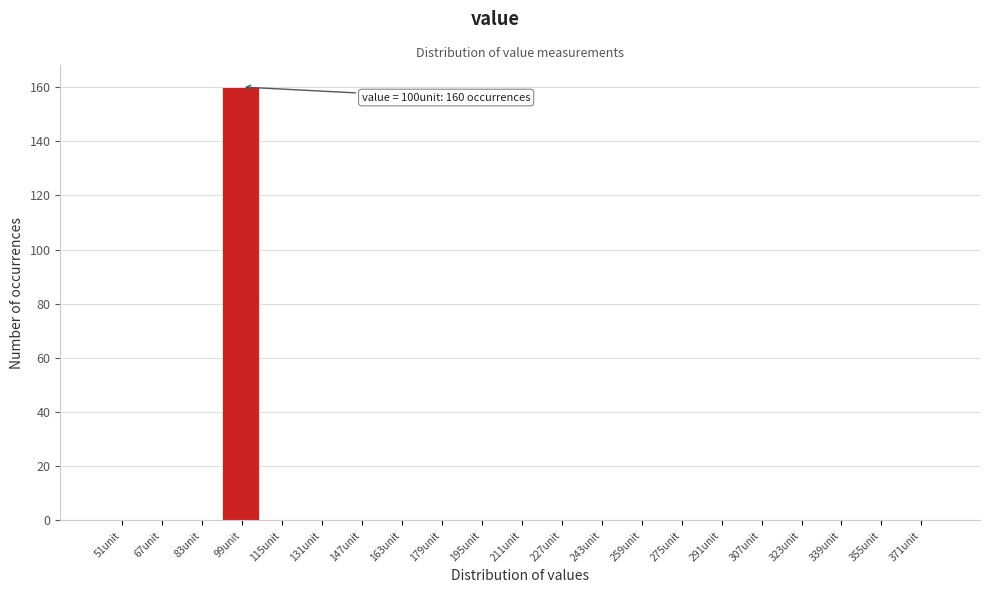

Reading left to right, list all the values displayed in this chart.

51unit=0	67unit=0	83unit=0	99unit=160	115unit=0	131unit=0	147unit=0	163unit=0	179unit=0	195unit=0	211unit=0	227unit=0	243unit=0	259unit=0	275unit=0	291unit=0	307unit=0	323unit=0	339unit=0	355unit=0	371unit=0